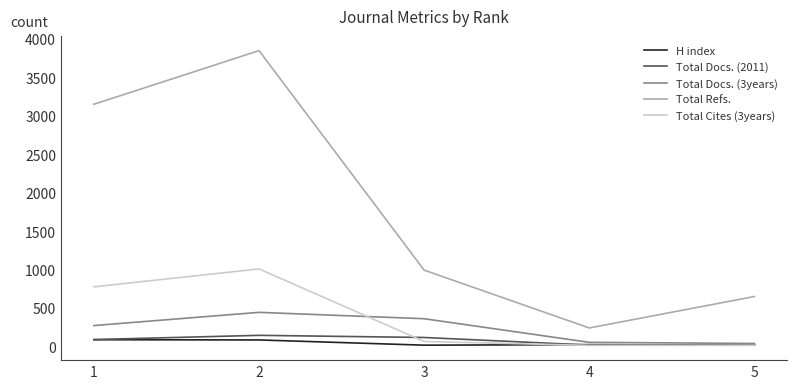

At which label is Total Docs. (3years) closest to 239?

1